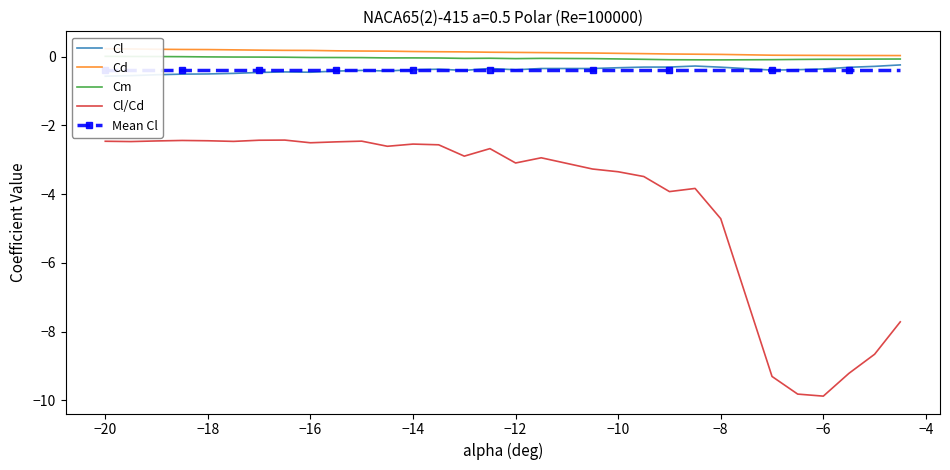

Reading left to right, extract all data points from this chart.

Cl: -0.6	-0.6	-0.5	-0.5	-0.5	-0.5	-0.5	-0.4	-0.5	-0.4	-0.4	-0.4	-0.4	-0.4	-0.4	-0.3	-0.4	-0.3	-0.3	-0.3	-0.3	-0.3	-0.3	-0.3	-0.4	-0.4	-0.4	-0.3	-0.3	-0.2
Cd: 0.2	0.2	0.2	0.2	0.2	0.2	0.2	0.2	0.2	0.2	0.2	0.2	0.1	0.1	0.1	0.1	0.1	0.1	0.1	0.1	0.1	0.1	0.1	0.1	0.0	0.0	0.0	0.0	0.0	0.0
Cm: 0.0	0.0	0.0	-0.0	-0.0	-0.0	-0.0	-0.0	-0.0	-0.0	-0.0	-0.0	-0.0	-0.0	-0.1	-0.0	-0.1	-0.1	-0.1	-0.1	-0.1	-0.1	-0.1	-0.1	-0.1	-0.1	-0.1	-0.1	-0.1	-0.1
Cl/Cd: -2.5	-2.5	-2.5	-2.4	-2.4	-2.5	-2.4	-2.4	-2.5	-2.5	-2.5	-2.6	-2.5	-2.6	-2.9	-2.7	-3.1	-2.9	-3.3	-3.3	-3.5	-3.9	-3.8	-4.7	-9.3	-9.8	-9.9	-9.2	-8.7	-7.7
Mean Cl: -0.4	-0.4	-0.4	-0.4	-0.4	-0.4	-0.4	-0.4	-0.4	-0.4	-0.4	-0.4	-0.4	-0.4	-0.4	-0.4	-0.4	-0.4	-0.4	-0.4	-0.4	-0.4	-0.4	-0.4	-0.4	-0.4	-0.4	-0.4	-0.4	-0.4